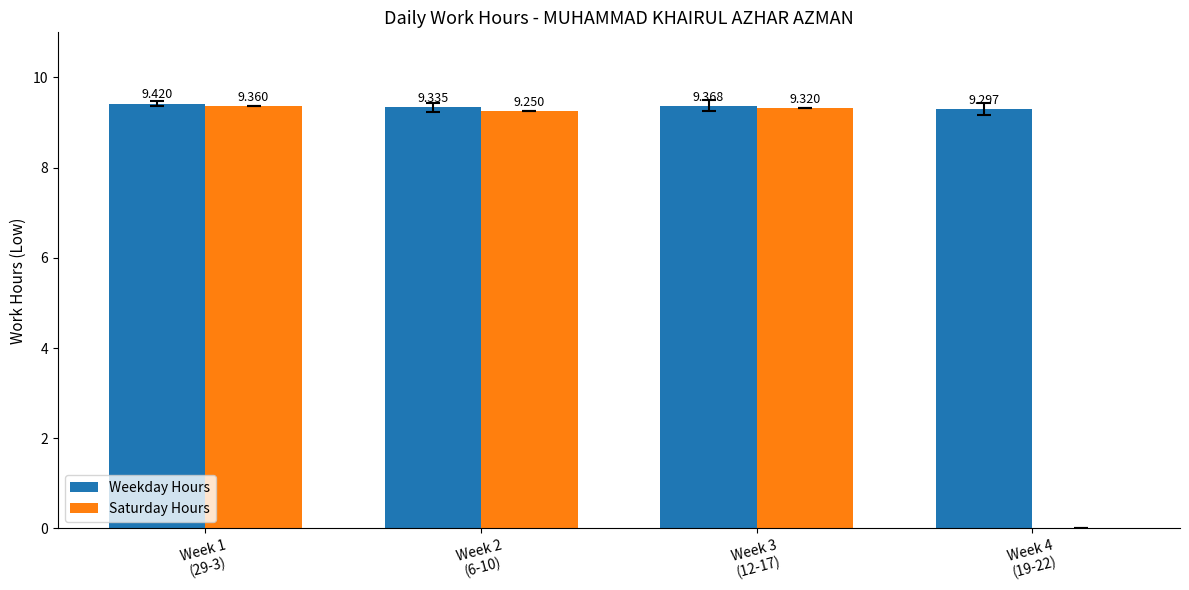

Which series has the largest total across all categories?

Weekday Hours